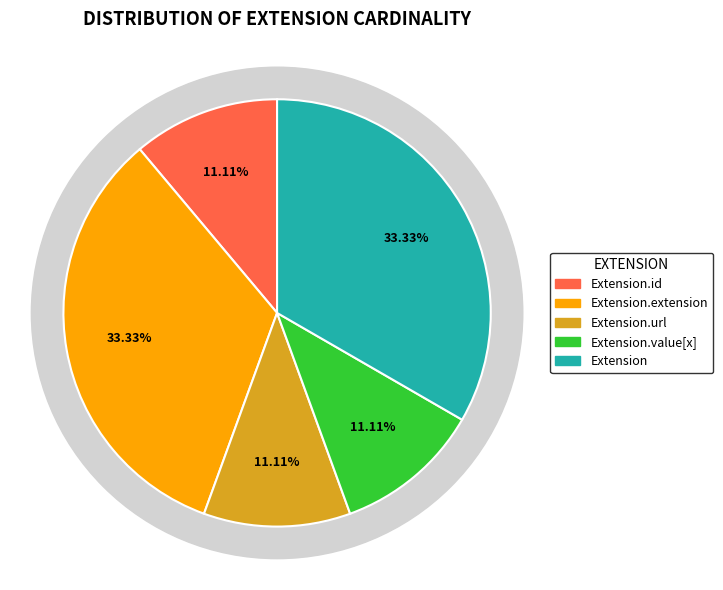

How many slices are in this pie chart?

5